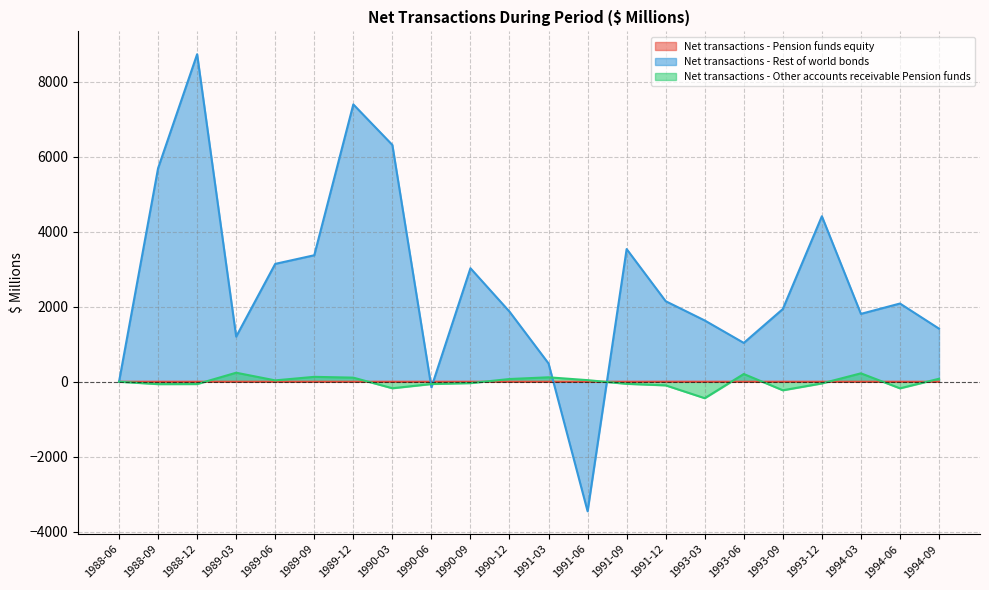

Reading left to right, extract all data points from this chart.

Net transactions - Pension funds equity: 1988-06=0	1988-09=0	1988-12=0	1989-03=0	1989-06=0	1989-09=0	1989-12=0	1990-03=0	1990-06=0	1990-09=0	1990-12=0	1991-03=0	1991-06=0	1991-09=0	1991-12=1	1993-03=0	1993-06=0	1993-09=0	1993-12=0	1994-03=0	1994-06=0	1994-09=-1
Net transactions - Rest of world bonds: 1988-06=0	1988-09=5692	1988-12=8731	1989-03=1203	1989-06=3142	1989-09=3372	1989-12=7394	1990-03=6313	1990-06=-150	1990-09=3026	1990-12=1869	1991-03=487	1991-06=-3454	1991-09=3537	1991-12=2147	1993-03=1633	1993-06=1035	1993-09=1938	1993-12=4412	1994-03=1809	1994-06=2085	1994-09=1415
Net transactions - Other accounts receivable Pension funds: 1988-06=0	1988-09=-64	1988-12=-62	1989-03=240	1989-06=36	1989-09=130	1989-12=109	1990-03=-174	1990-06=-61	1990-09=-37	1990-12=72	1991-03=118	1991-06=42	1991-09=-56	1991-12=-97	1993-03=-439	1993-06=206	1993-09=-228	1993-12=-45	1994-03=224	1994-06=-176	1994-09=79